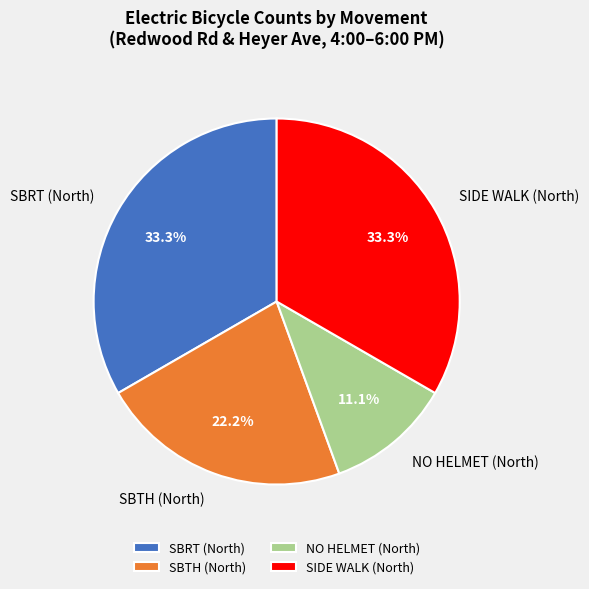

Is there a majority slice in this chart?

No